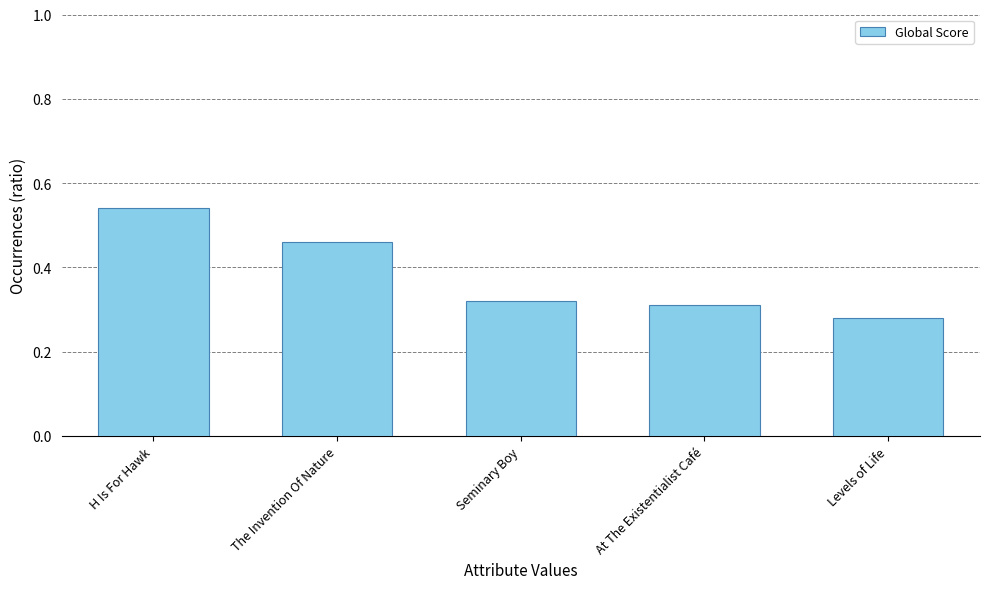

Which category has the highest value across all series?

H Is For Hawk